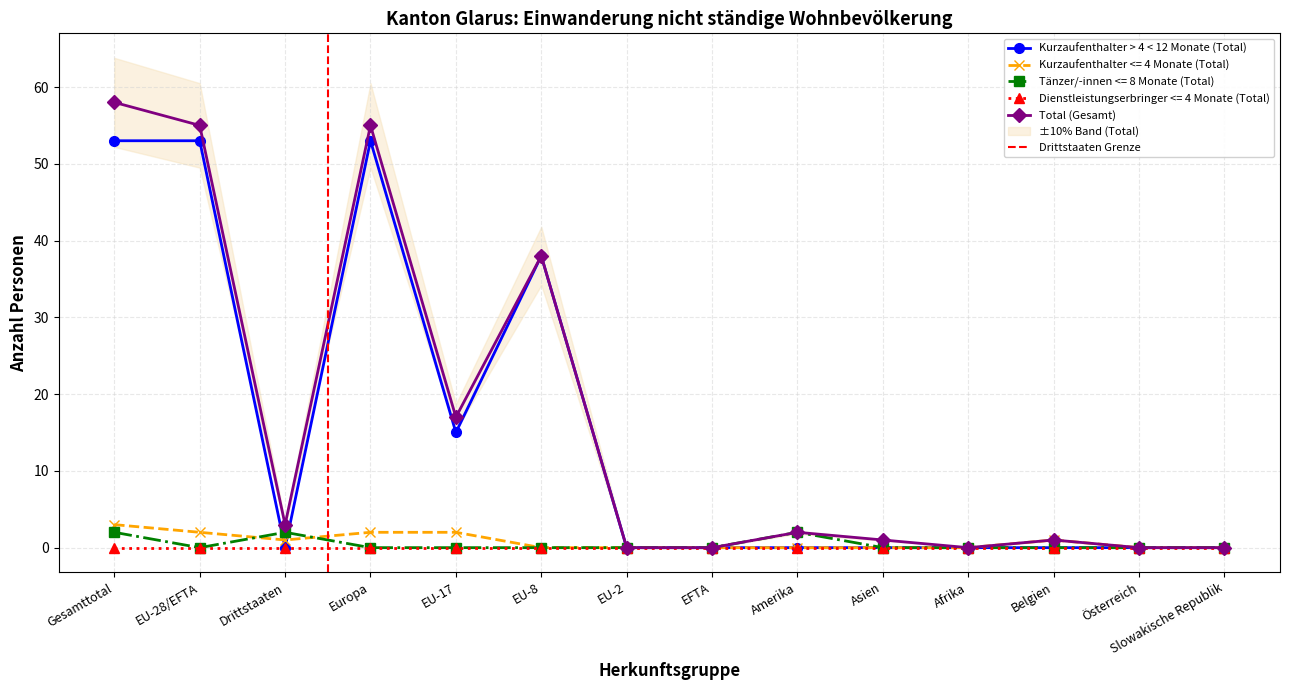

Which series has the widest spread of values?

Total (Gesamt)